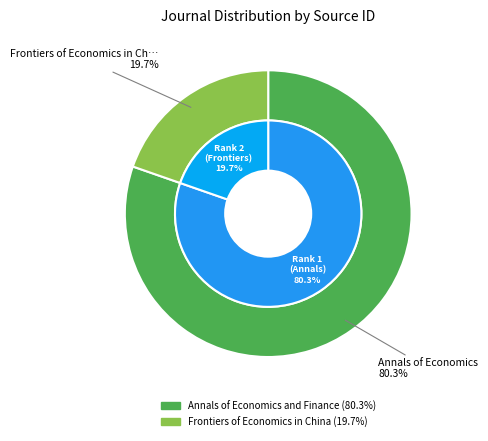

To the nearest percent, what is the difference between the Frontiers of Economics in China and Annals of Economics and Finance slice percentages?

61%